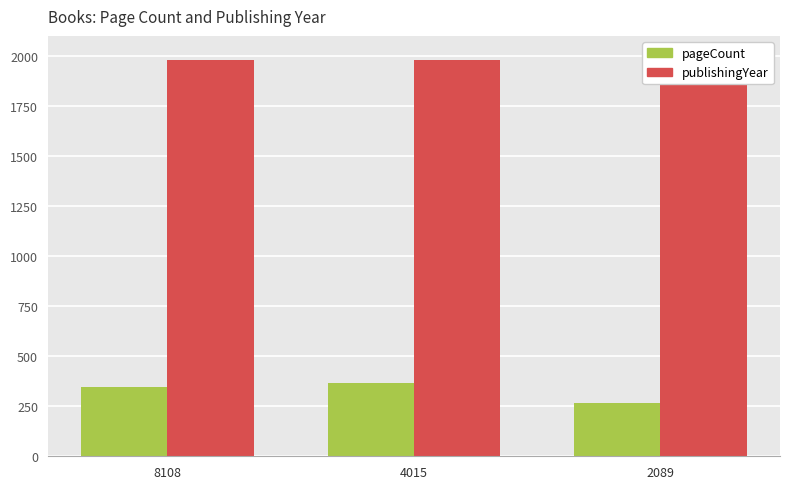

What are all the series names shown in the legend?

pageCount, publishingYear